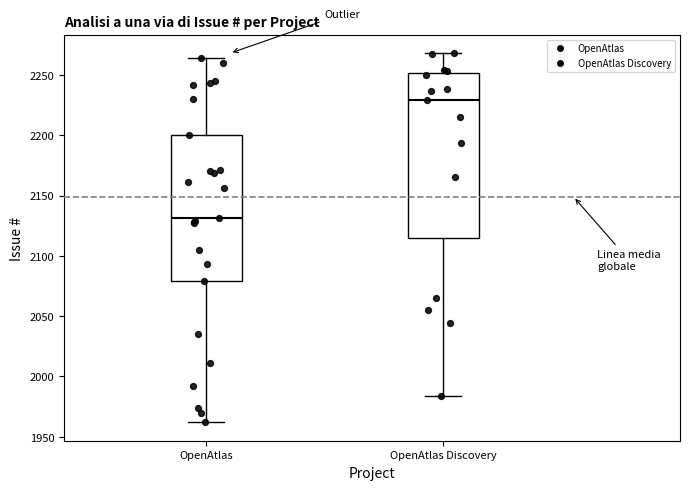

Reading left to right, read every box against the y-axis: the position of its median line, the range the box covers, and the ends of its whiskers. The values are not printed on the chart, so give them approximately, as read against the axis.

OpenAtlas: median 2130, box 2080 to 2200, whiskers 1960 to 2265
OpenAtlas Discovery: median 2230, box 2115 to 2250, whiskers 1985 to 2270